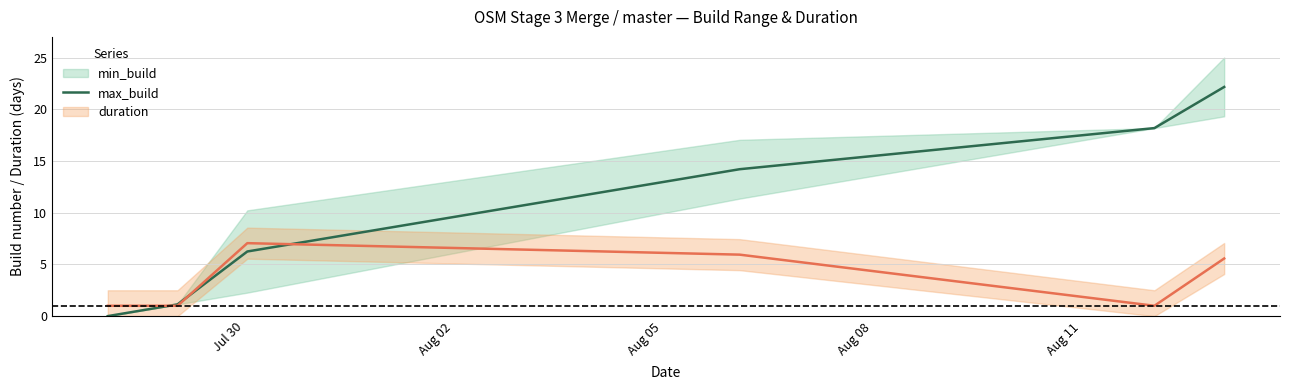

What is the value of the 6th point from the left?

22.2